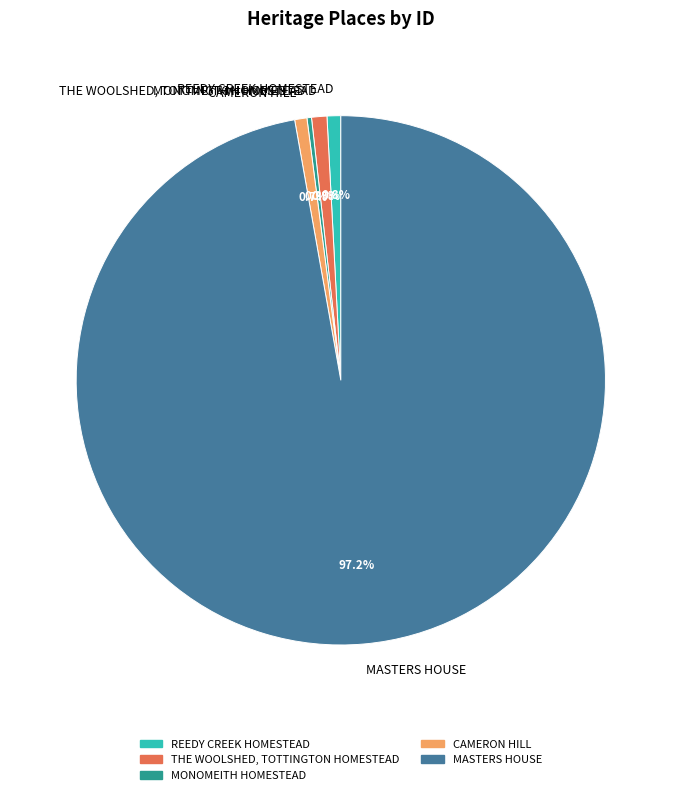

To the nearest percent, what percentage of the pie is MASTERS HOUSE?

97%